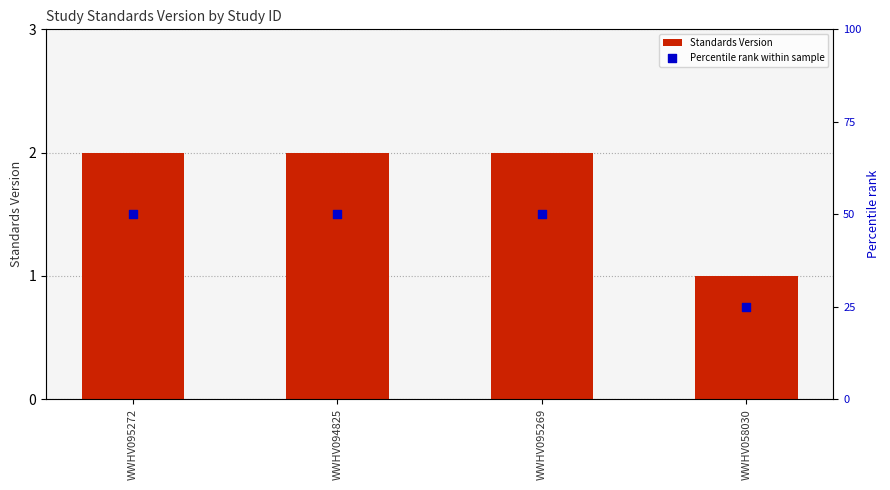

Which series reaches the maximum Y coordinate?

Percentile rank within sample